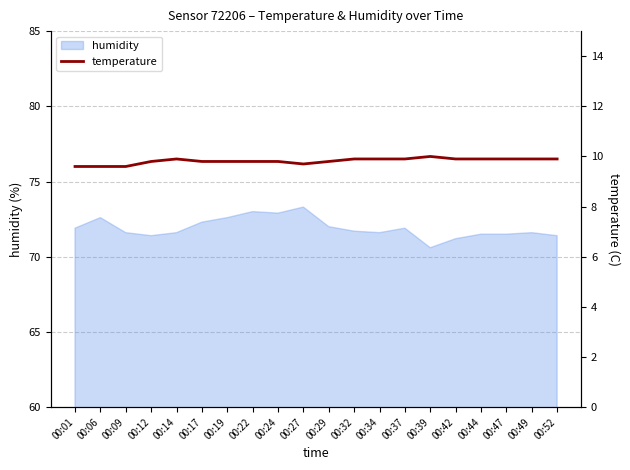

The humidity series shows 95.6 at 00:09. True or false?

False